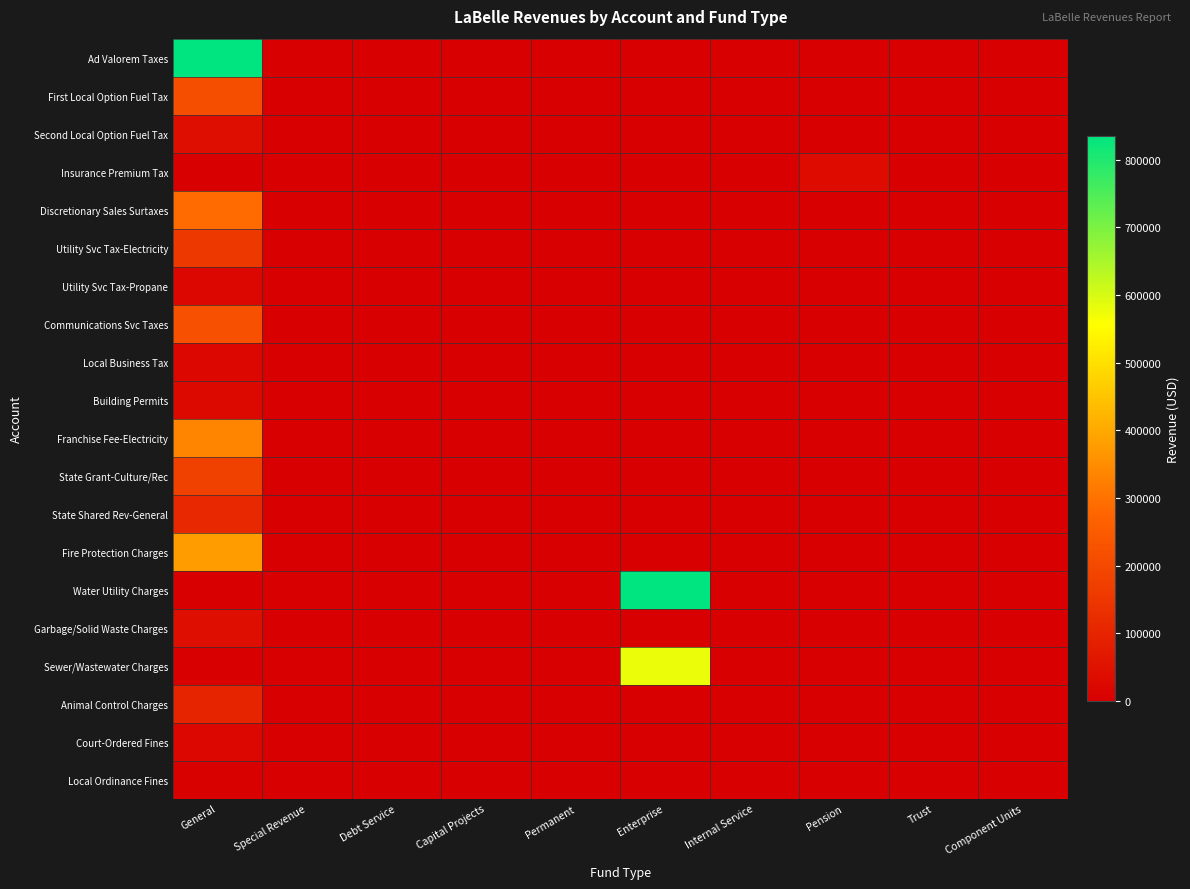

What is the spread (max minus min) of values at Enterprise?

833392